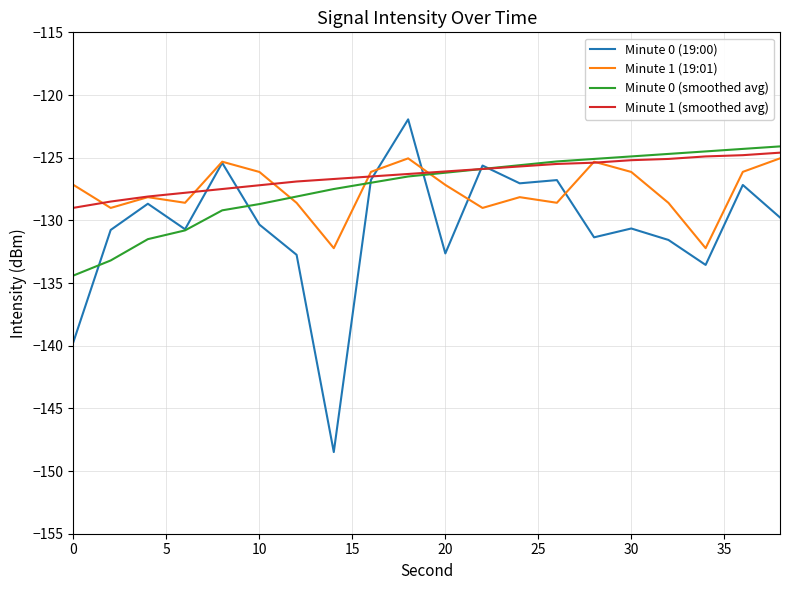

What is the difference between the second highest and minimum values in the Minute 1 (smoothed avg) series?

4.2